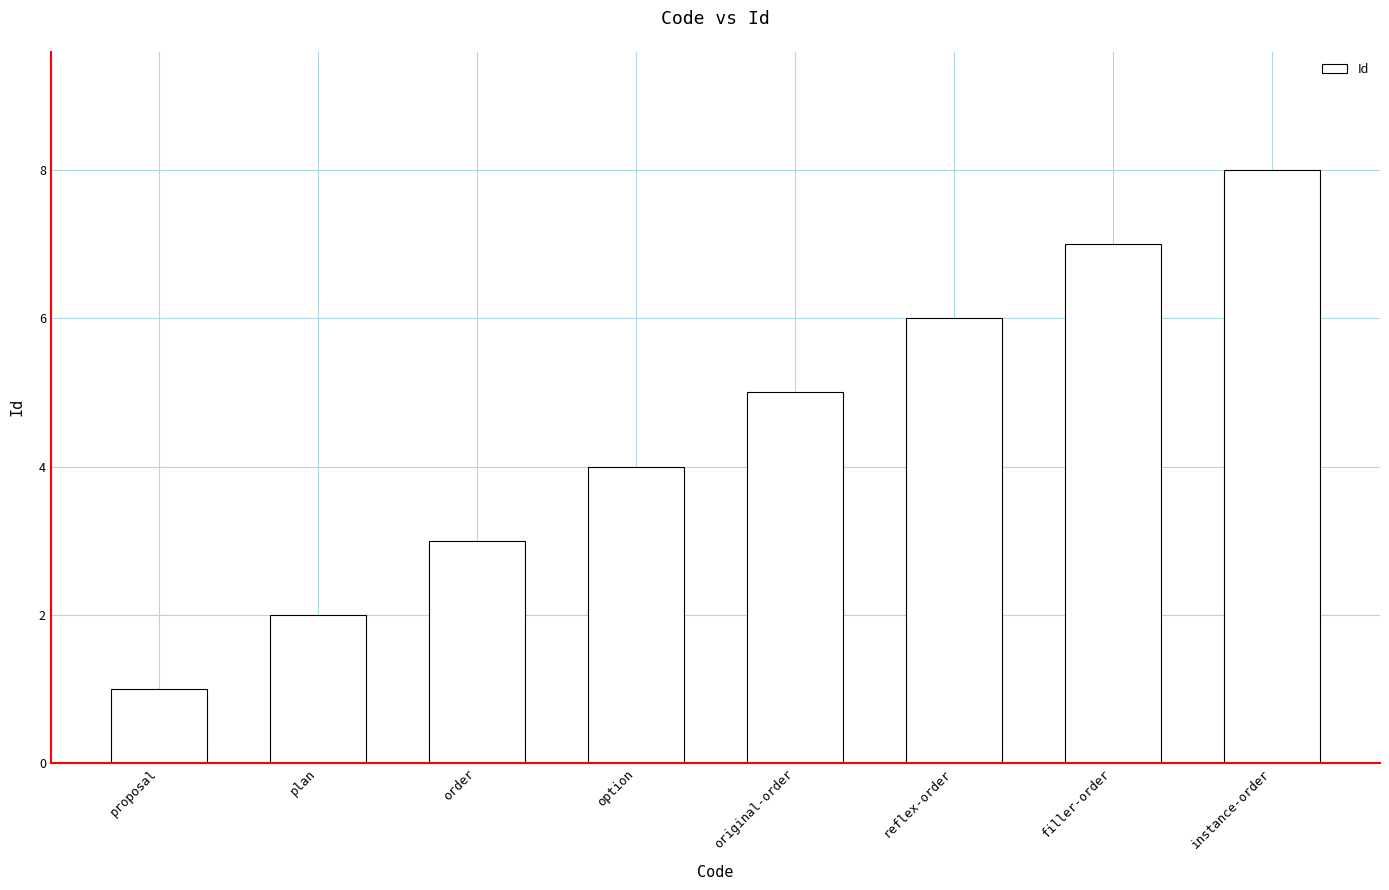

What is the sum of the values at proposal and instance-order?

9